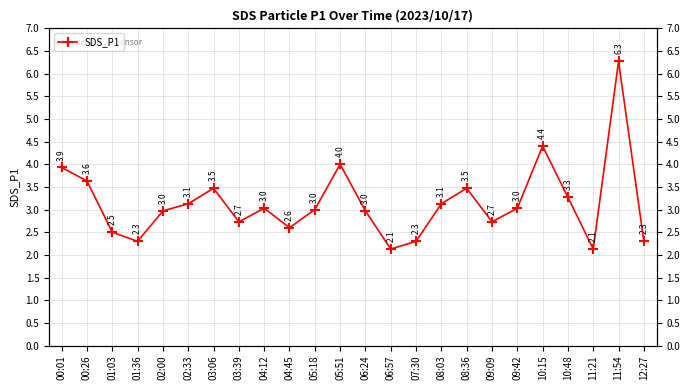

What is the change in value from 00:01 to 08:03?

-0.8